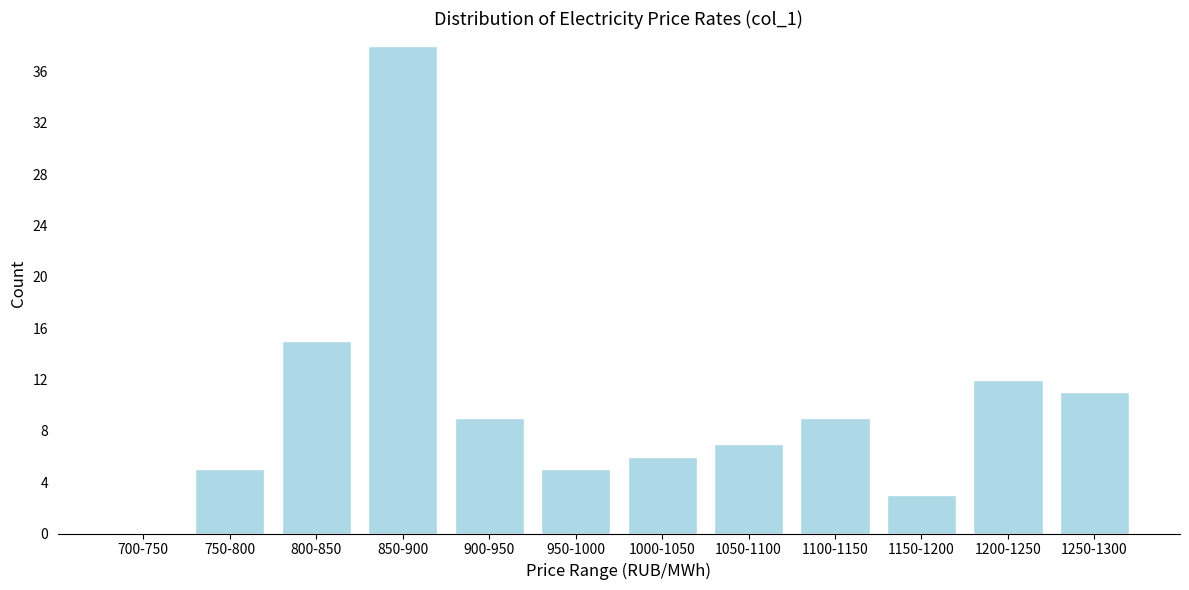

Reading right to left, what are all the values shown in this chart?

1250-1300=11	1200-1250=12	1150-1200=3	1100-1150=9	1050-1100=7	1000-1050=6	950-1000=5	900-950=9	850-900=38	800-850=15	750-800=5	700-750=0